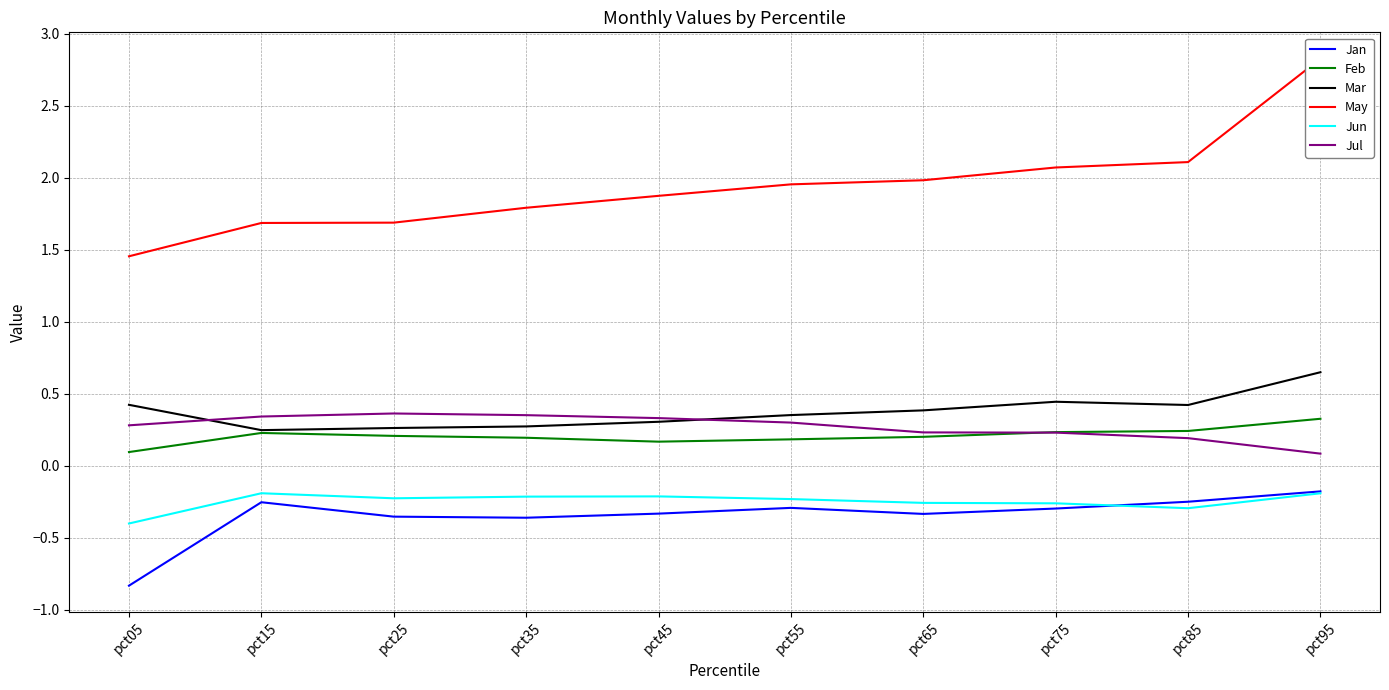

Is this an area chart (filled region under the line)?

No